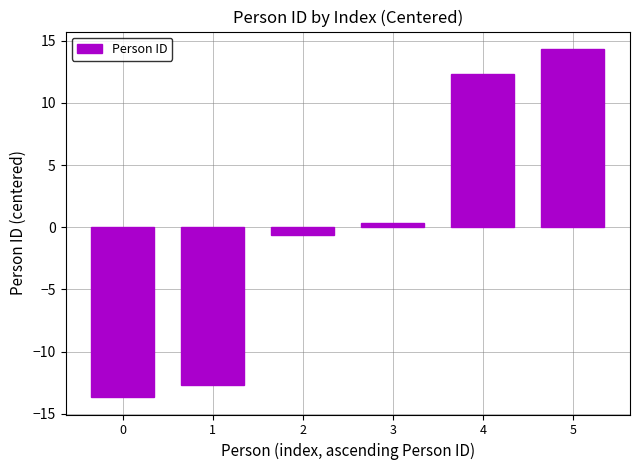

True or false: the data shows -19.7 at 1.

False